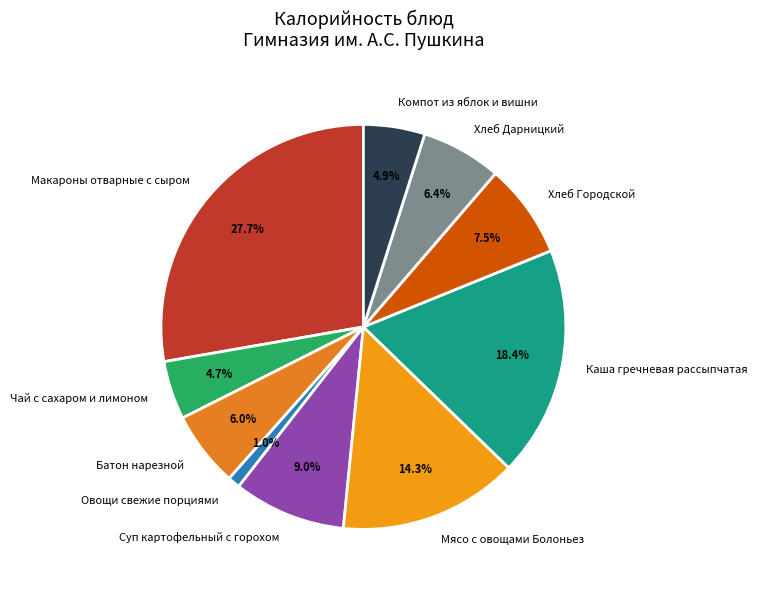

To the nearest percent, what percentage of the pie is Каша гречневая рассыпчатая?

18%